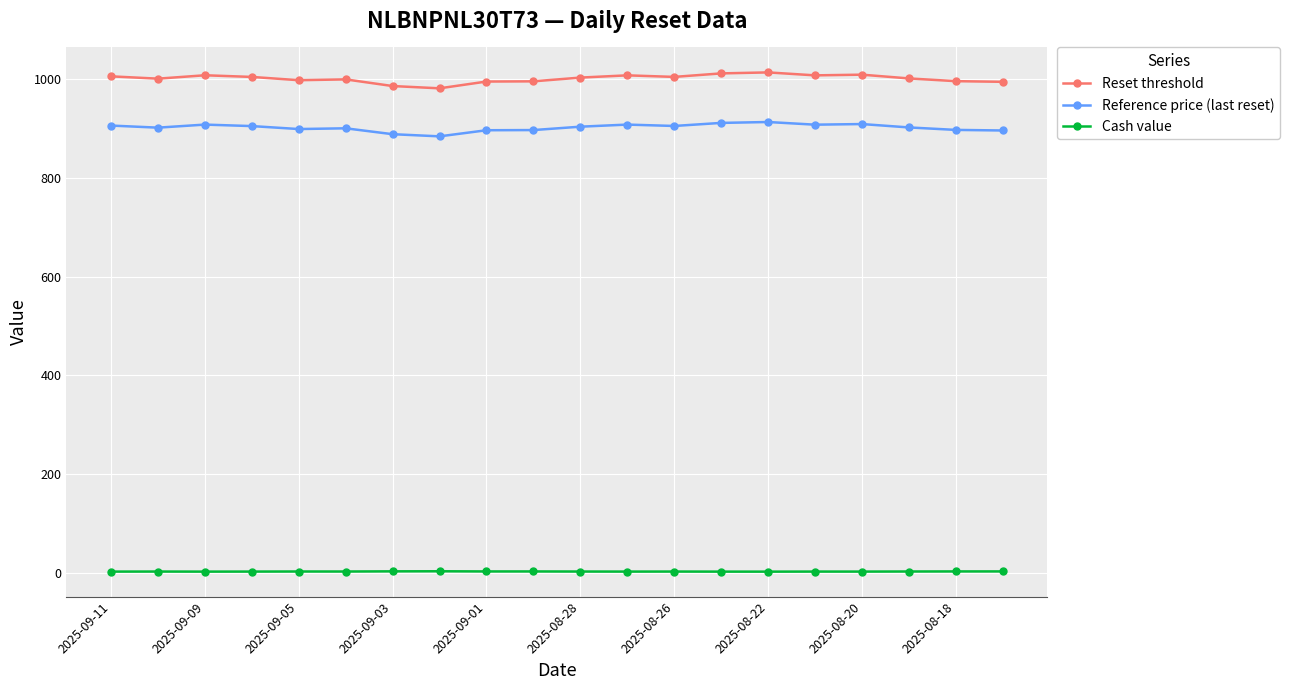

List the series in order of their peak value, lowest first.

Cash value, Reference price (last reset), Reset threshold